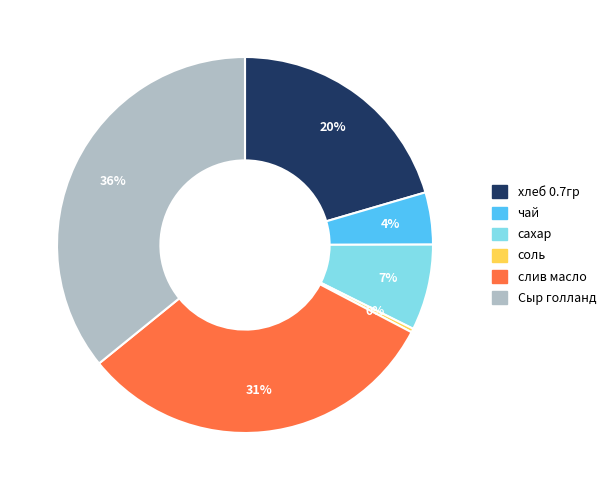

Do слив масло and соль together represent more than half of the pie?

No